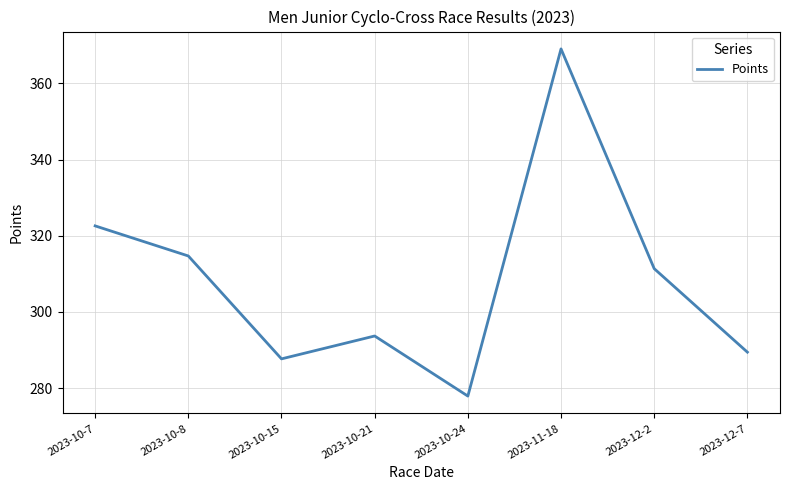

What is the change in value from 2023-10-8 to 2023-10-24?

-36.8